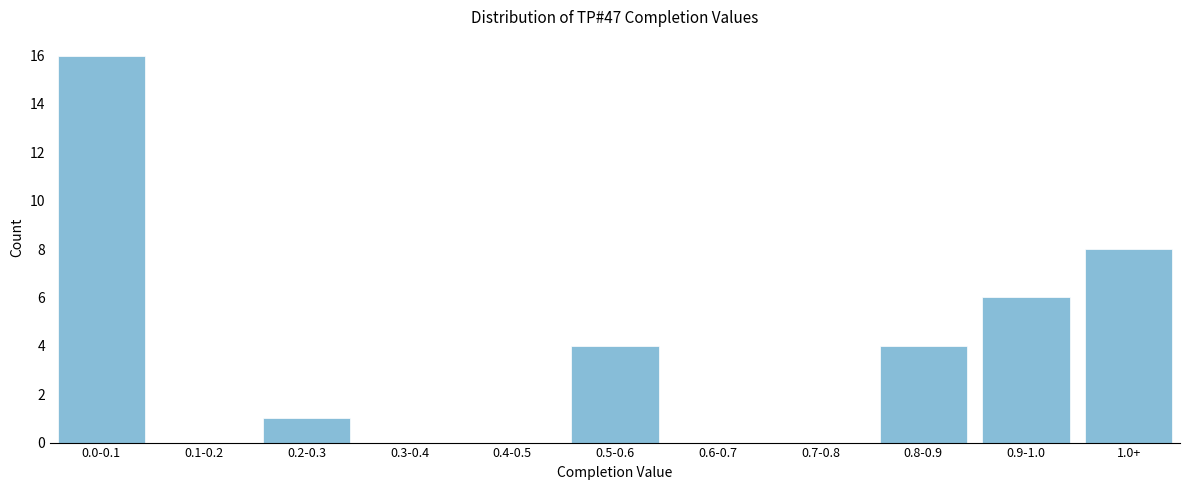

Reading right to left, list all the values displayed in this chart.

1.0+=8	0.9-1.0=6	0.8-0.9=4	0.7-0.8=0	0.6-0.7=0	0.5-0.6=4	0.4-0.5=0	0.3-0.4=0	0.2-0.3=1	0.1-0.2=0	0.0-0.1=16